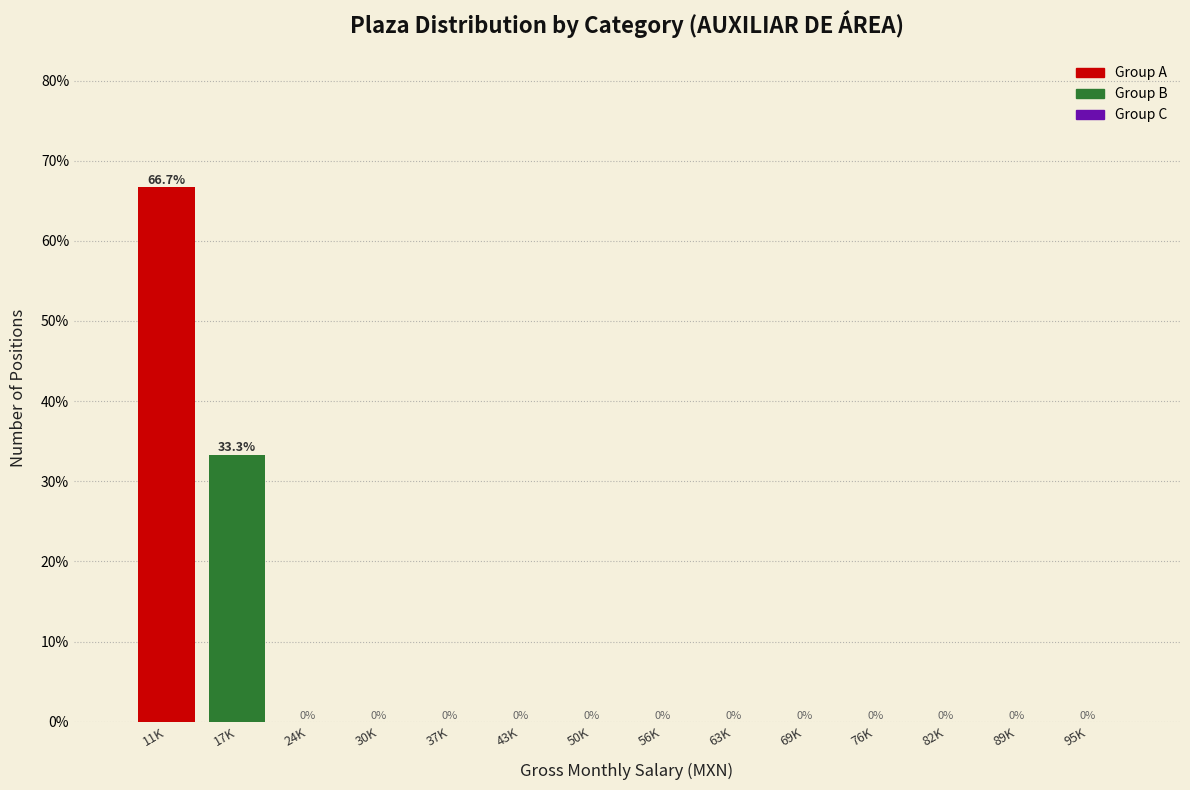

Reading right to left, extract all data points from this chart.

95K=0.0	89K=0.0	82K=0.0	76K=0.0	69K=0.0	63K=0.0	56K=0.0	50K=0.0	43K=0.0	37K=0.0	30K=0.0	24K=0.0	17K=33.3	11K=66.7